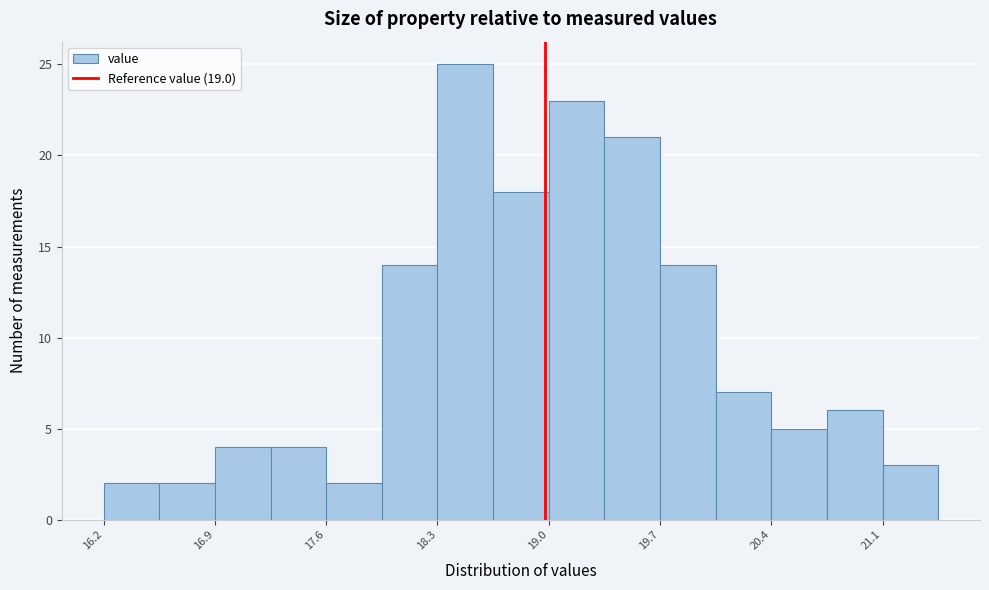

Around what value on the x-axis is the tallest bar? Give the approximate position of its centre, as read against the axis.

18.5